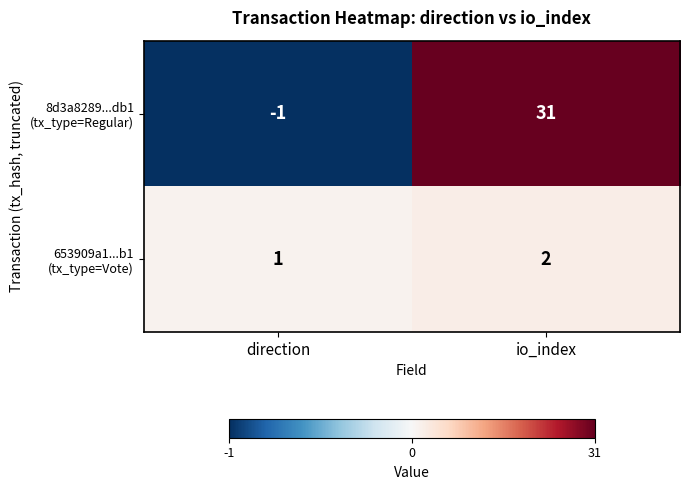

At which category does the chart reach its minimum across all series?

direction